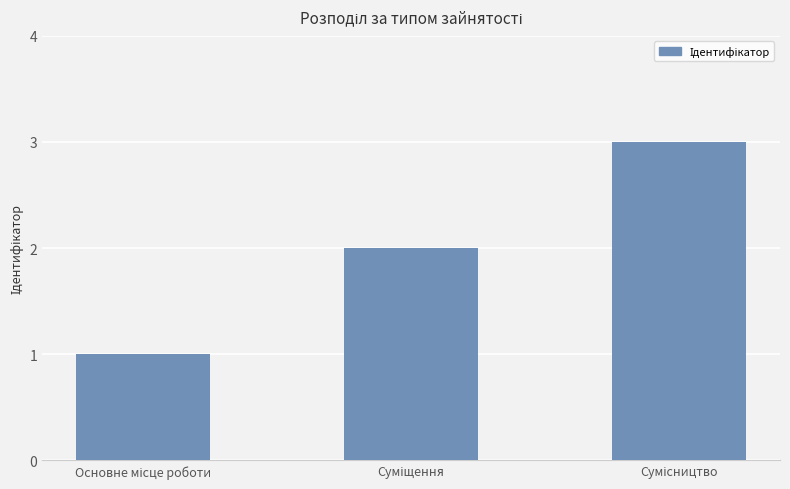

How many data points are less than 2?

1